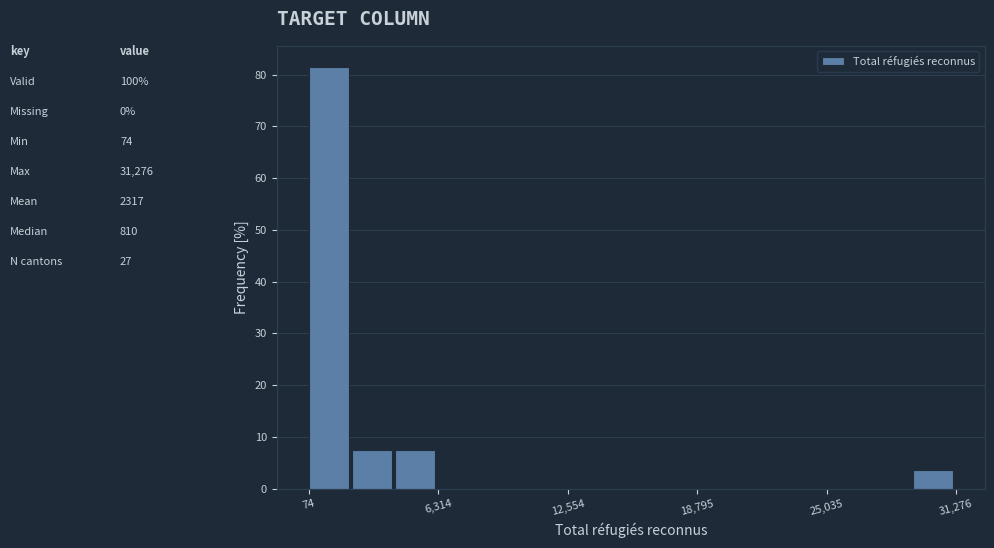

Around what value on the x-axis is the tallest bar? Give the approximate position of its centre, as read against the axis.

1000